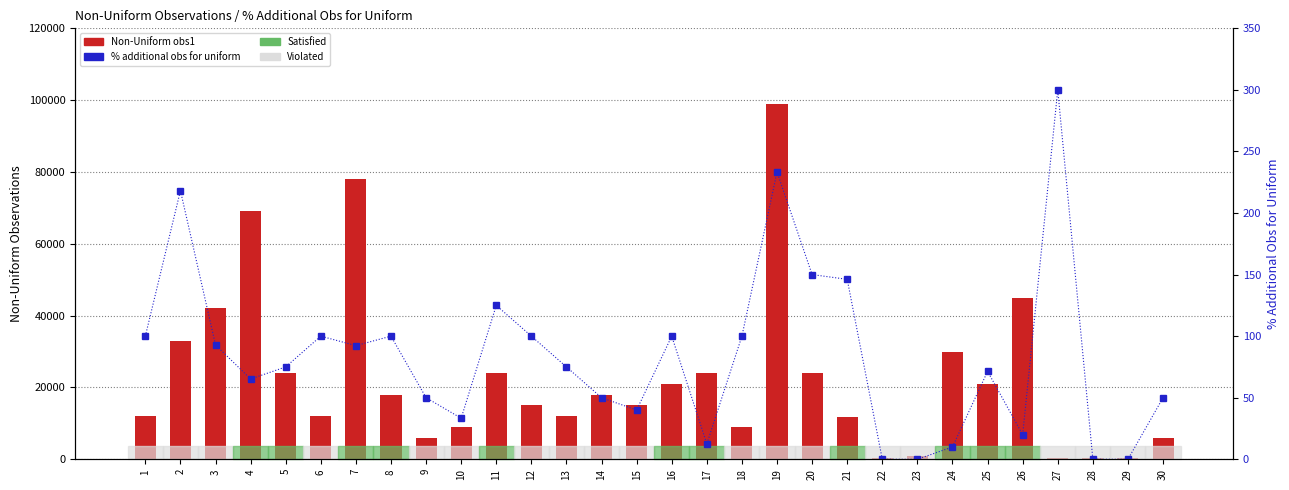

What is the total value across all series at 19?

99233.3